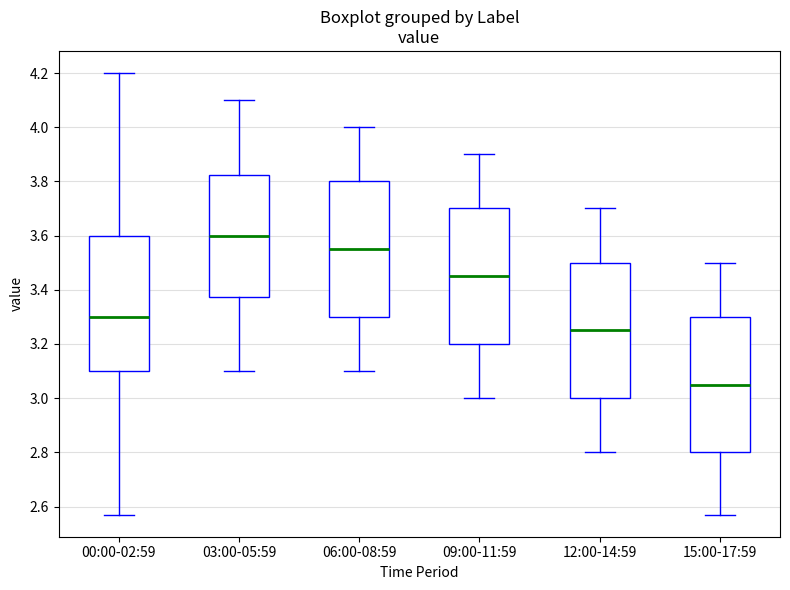

Reading left to right, transcribe this box plot: for each box, give where its median line is, the range the box spans, and where its two whiskers end, as read against the y-axis. The values are not printed on the chart, so give them approximately, as read against the axis.

00:00-02:59: median 3.30, box 3.10 to 3.60, whiskers 2.58 to 4.20
03:00-05:59: median 3.60, box 3.38 to 3.82, whiskers 3.10 to 4.10
06:00-08:59: median 3.56, box 3.30 to 3.80, whiskers 3.10 to 4.00
09:00-11:59: median 3.46, box 3.20 to 3.70, whiskers 3.00 to 3.90
12:00-14:59: median 3.26, box 3.00 to 3.50, whiskers 2.80 to 3.70
15:00-17:59: median 3.06, box 2.80 to 3.30, whiskers 2.58 to 3.50